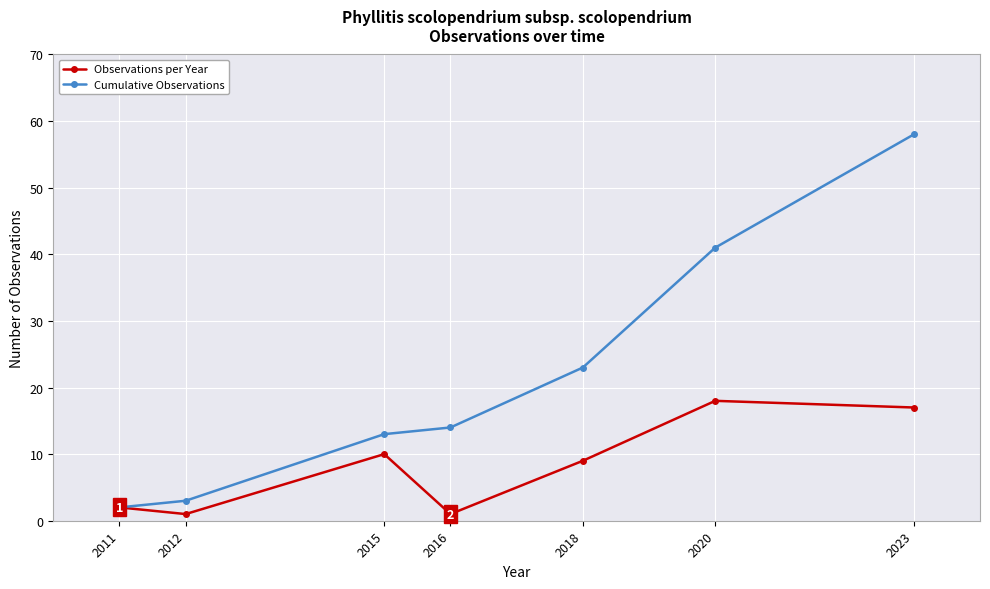

At which category does Observations per Year reach its first local valley?

2012